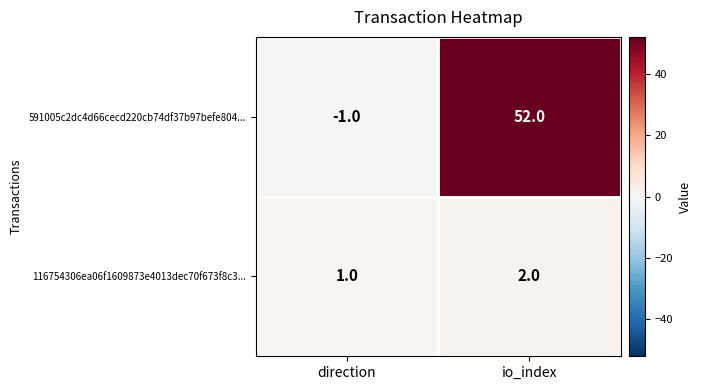

At how many categories does at least one series exceed 44?

1